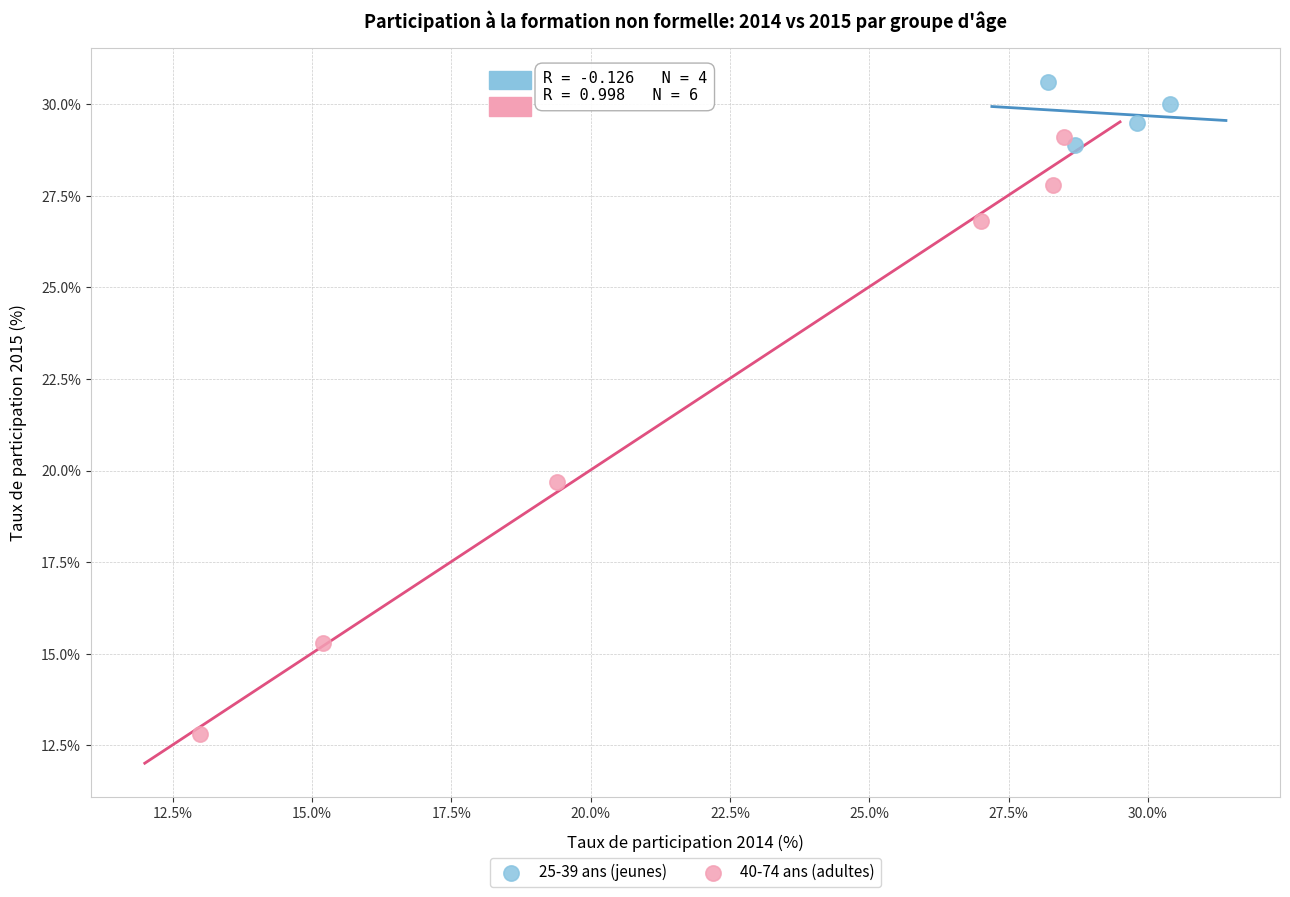

Which series reaches the minimum Y coordinate?

40-74 ans (adultes)